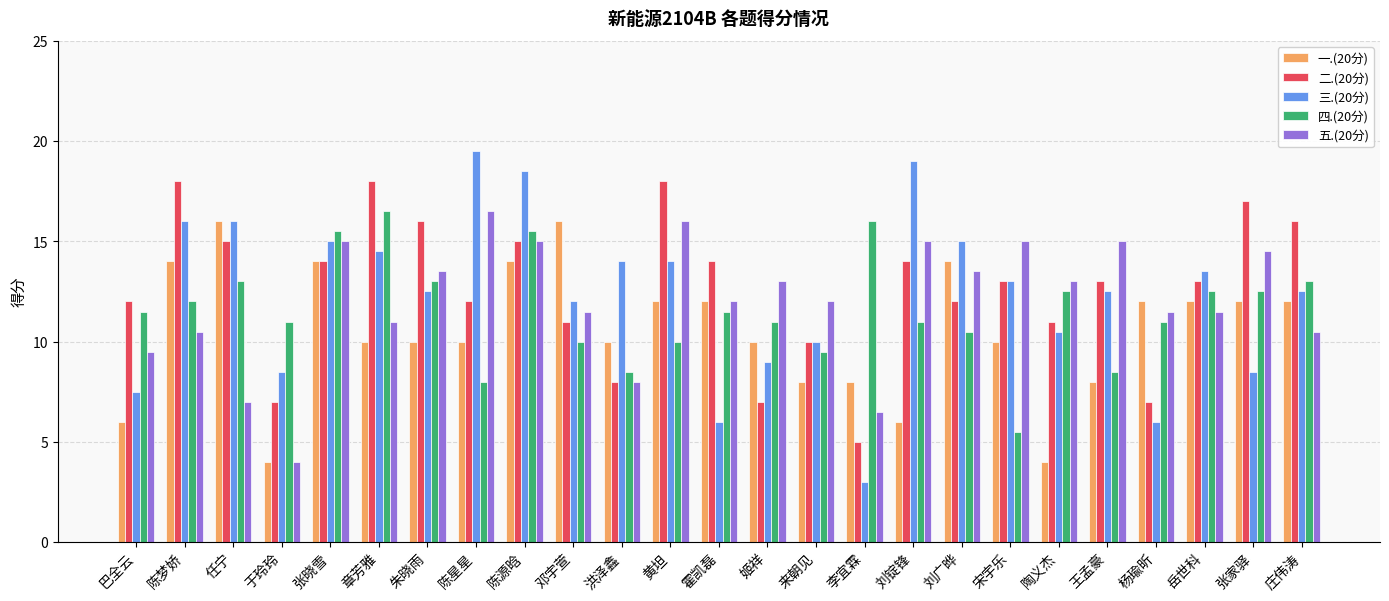

What is the total value across all series at 庄伟涛?

64.0